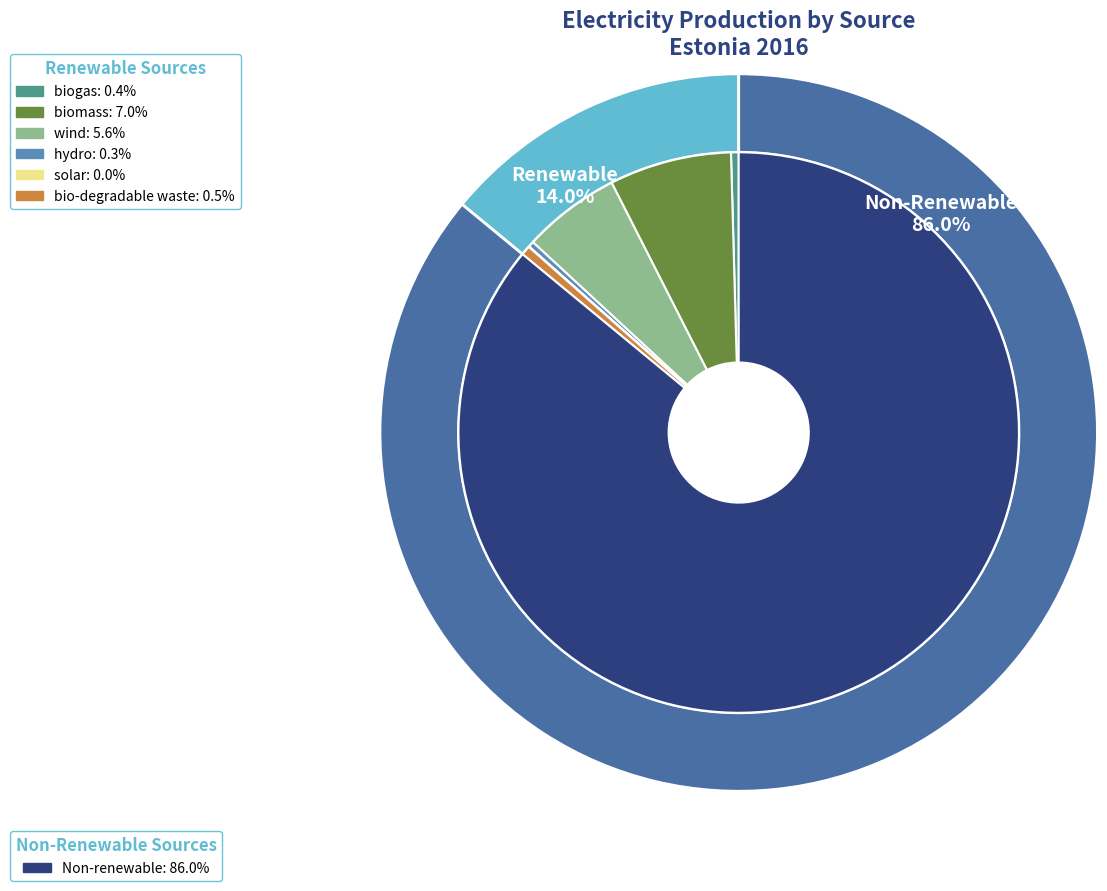

Rank the categories by value from highest to lowest.

Mittetaastuvenergia/Non-renewable, biomass/biomass, tuul/wind, biolagunevad jäätmed/bio-degradable waste, biogaas/biogas, vesi/hydro, päike/solar